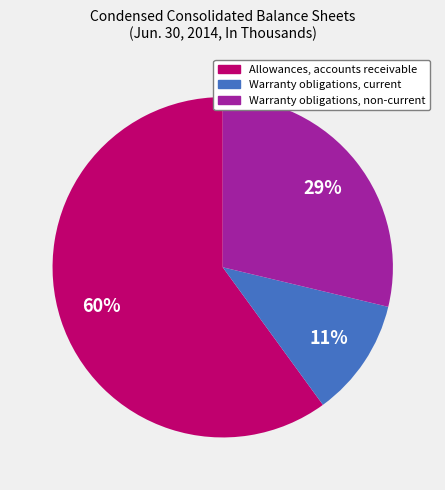

Approximately how many times larger is the value at Allowances, accounts receivable compared to Warranty obligations, non-current?

2.1